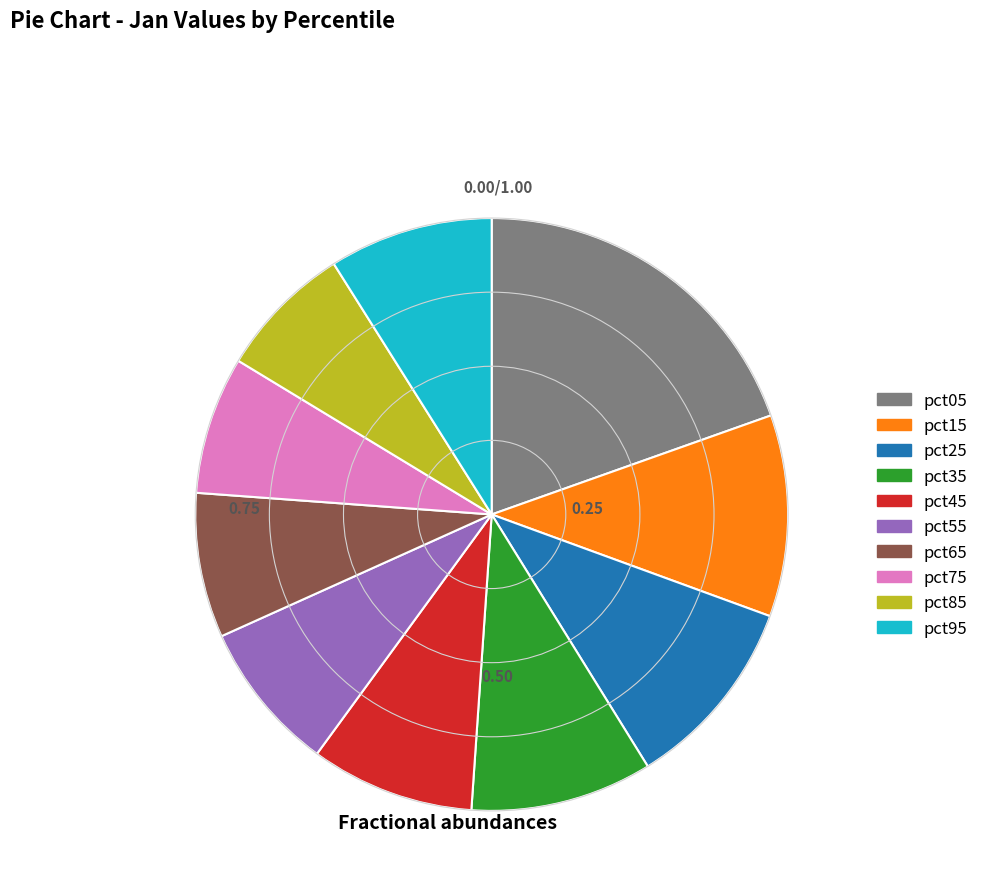

What is the ratio of the value at pct85 to the value at pct95?

0.8